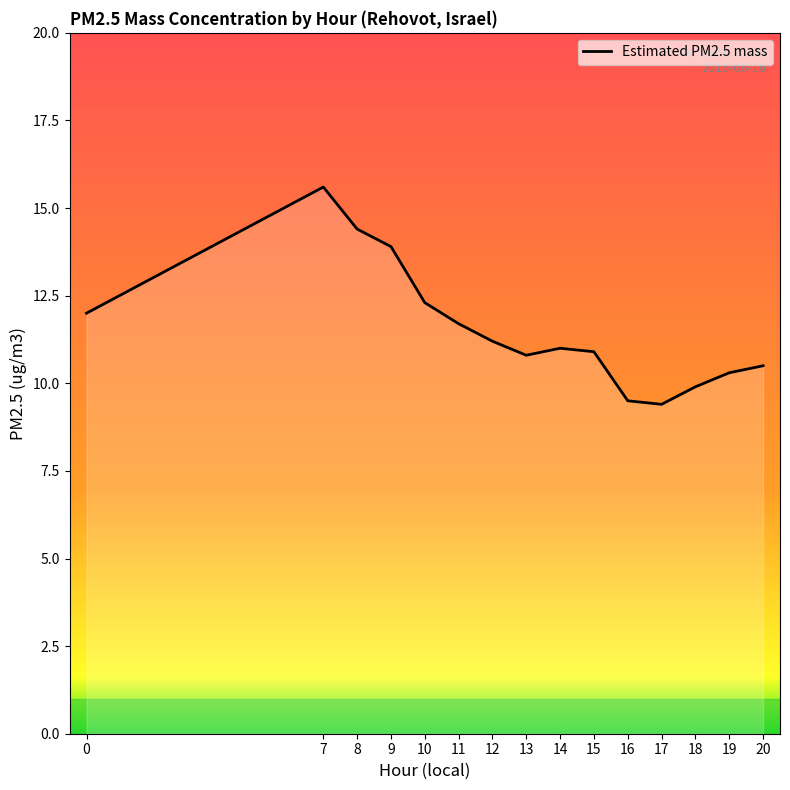

Reading right to left, transcribe all the data shown in this chart.

20=10.5	19=10.3	18=9.9	17=9.4	16=9.5	15=10.9	14=11.0	13=10.8	12=11.2	11=11.7	10=12.3	9=13.9	8=14.4	7=15.6	0=12.0